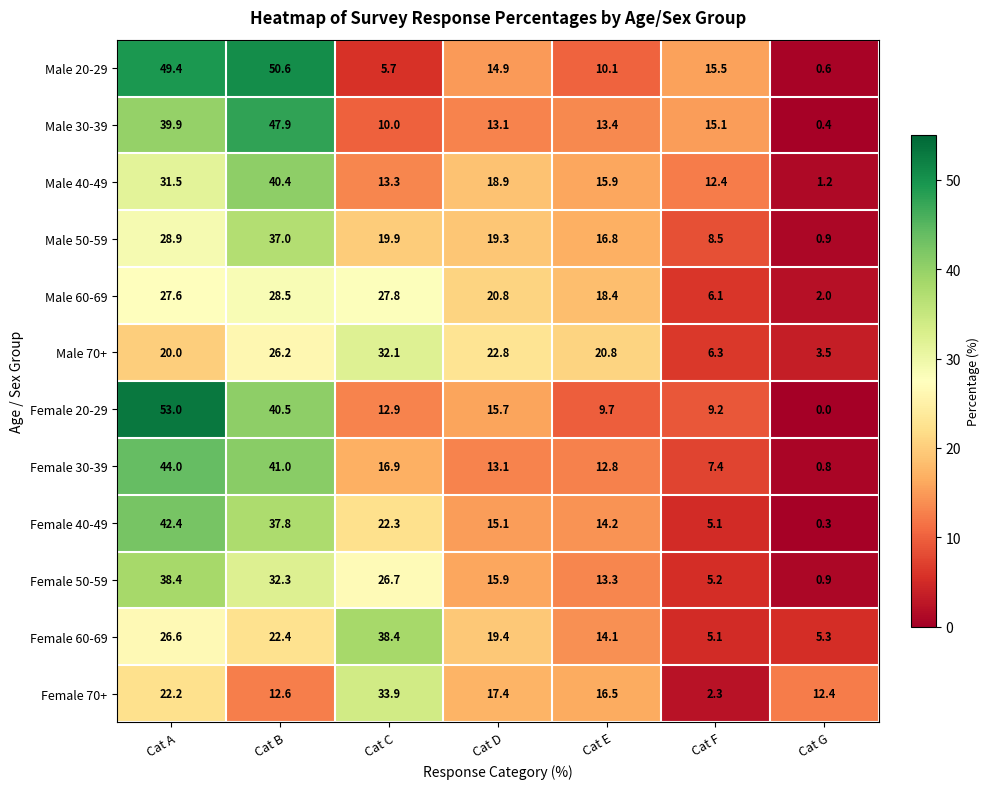

What is the difference between the Male 20-29 values at Cat D and Cat C?

9.2